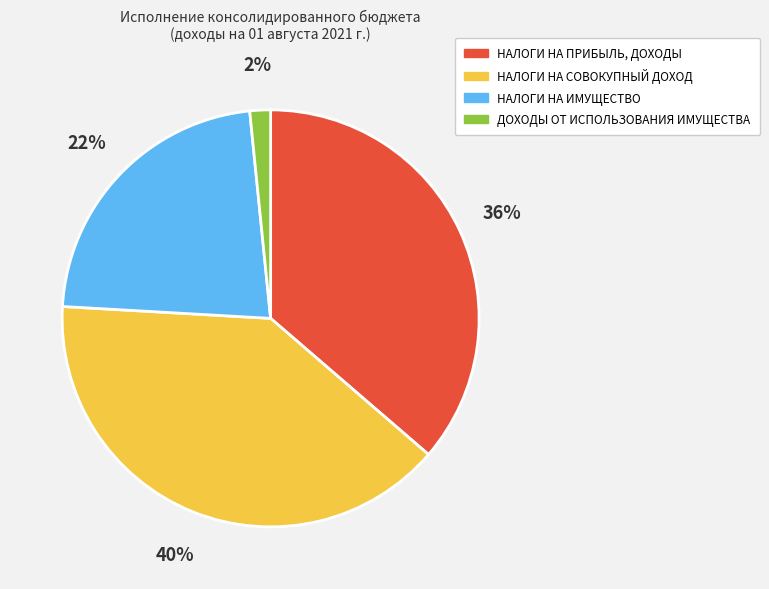

Which category has the smallest portion of the pie?

ДОХОДЫ ОТ ИСПОЛЬЗОВАНИЯ ИМУЩЕСТВА